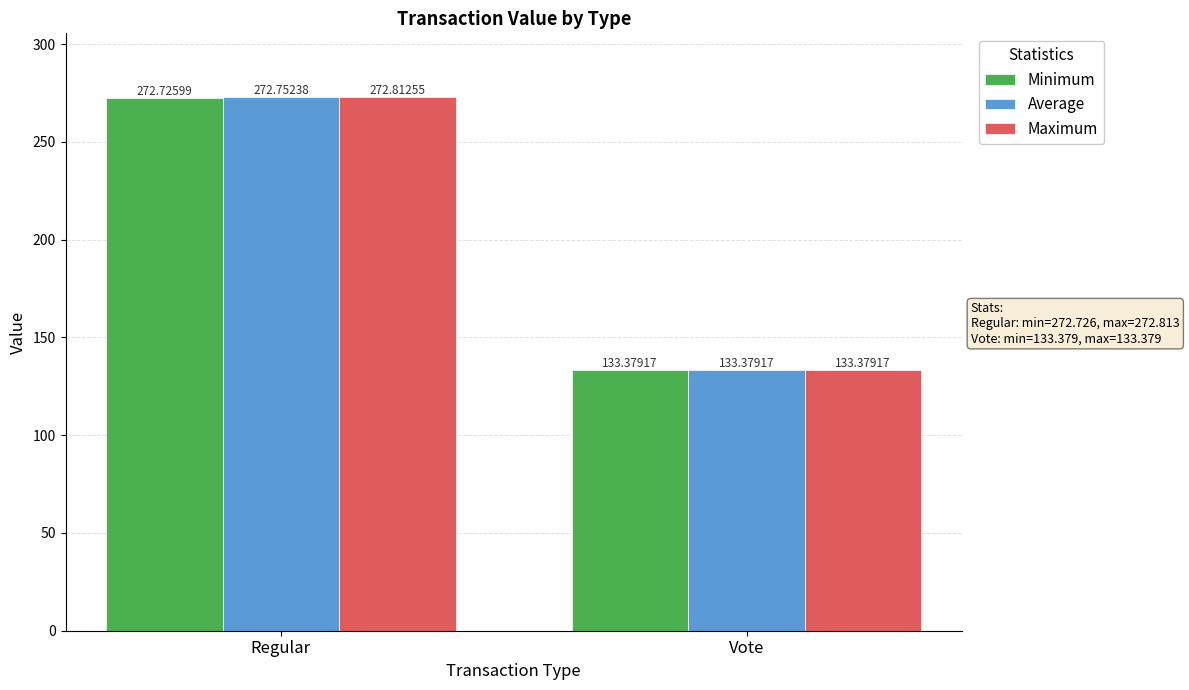

List the labels in order of Maximum value, largest first.

Regular, Vote